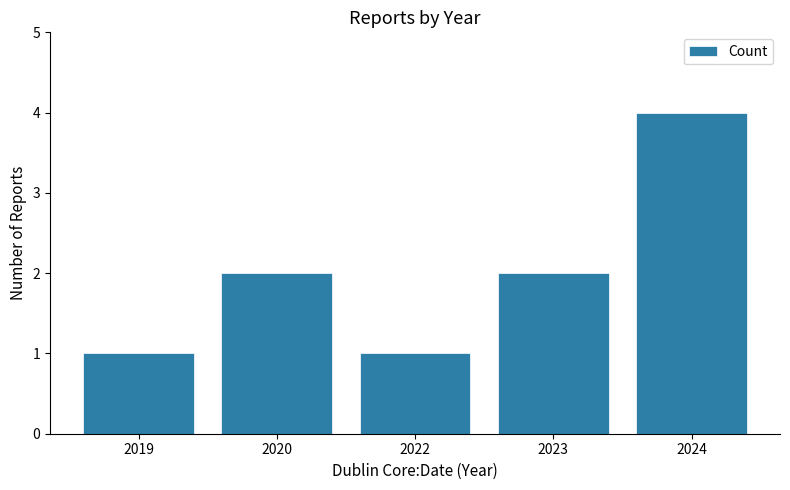

Which label corresponds to the largest value in the chart?

2024